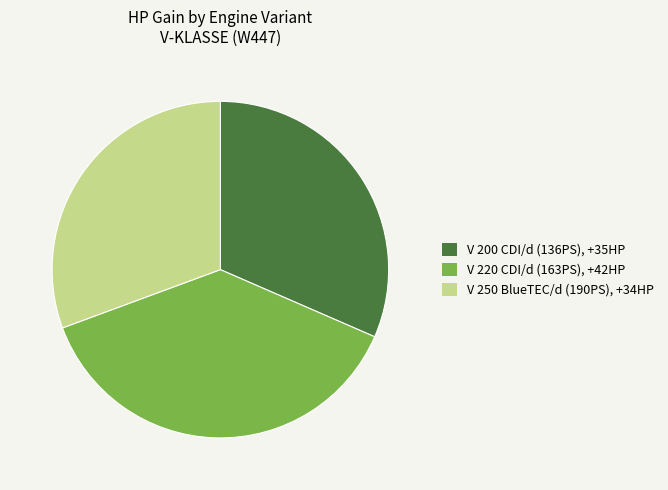

Combined, do V 250 BlueTEC/d (190PS), +34HP and V 200 CDI/d (136PS), +35HP account for over 50%?

Yes